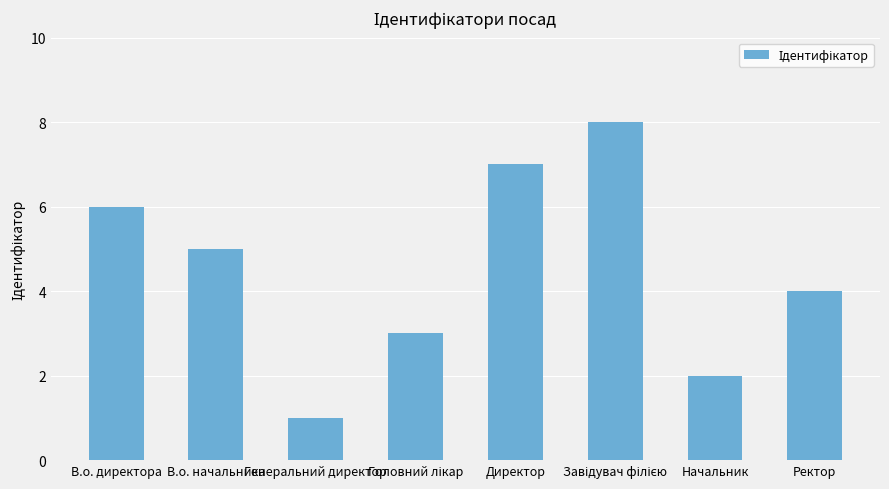

How many data points does each series have?

8